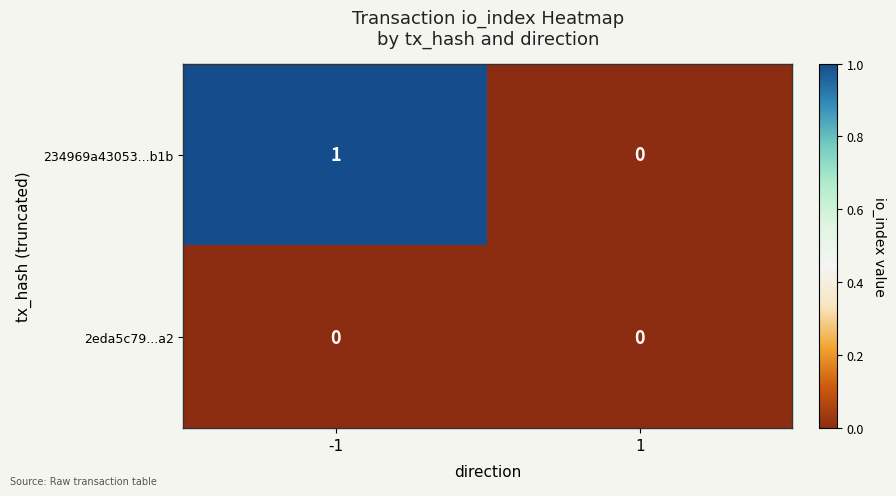

Reading right to left, extract all data points from this chart.

234969a43053...b1b: 1=0	-1=1
2eda5c79...a2: 1=0	-1=0